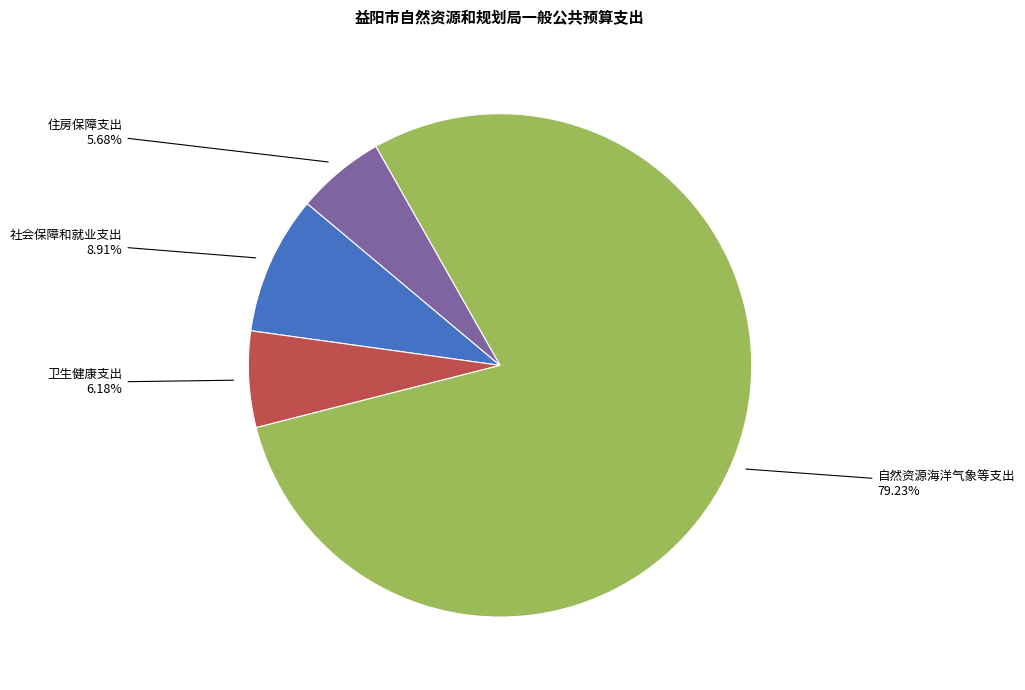

Which has a higher value, 自然资源海洋气象等支出 or 社会保障和就业支出?

自然资源海洋气象等支出